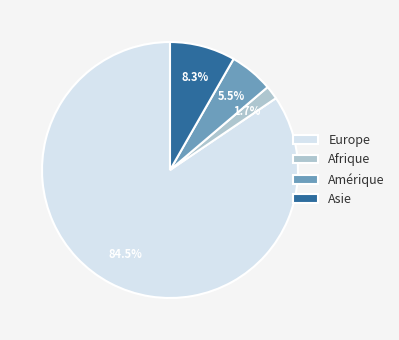

How many segments does this pie chart have?

4